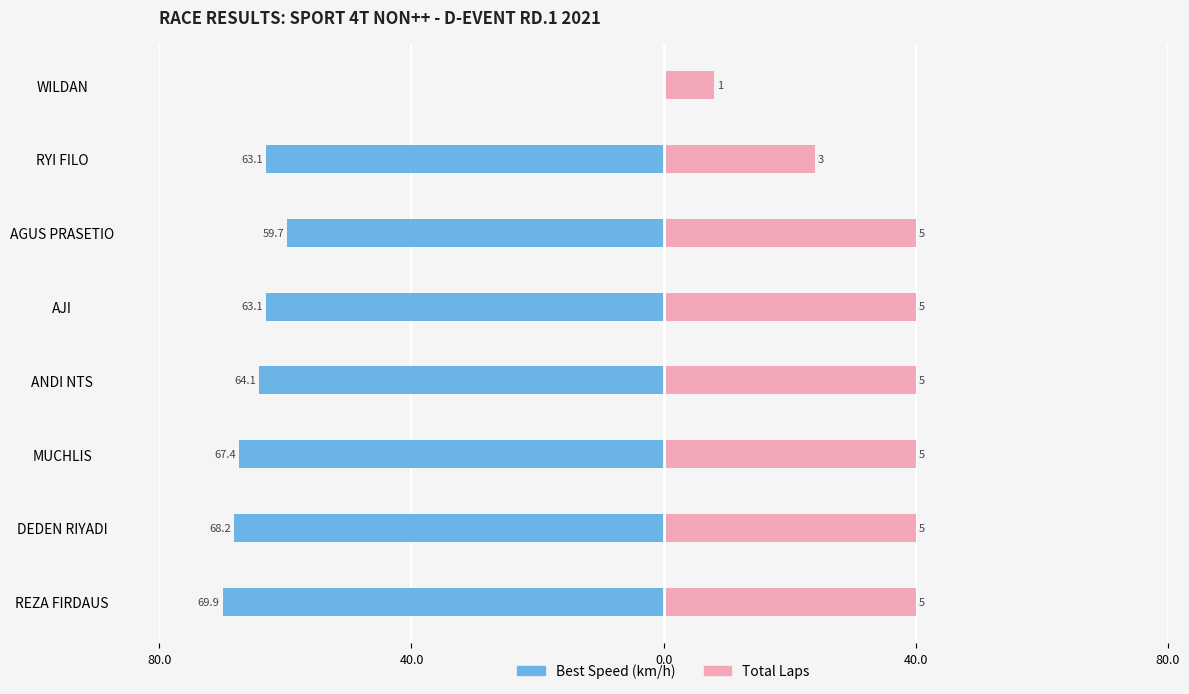

Which series has the largest range (max minus min)?

Best Speed